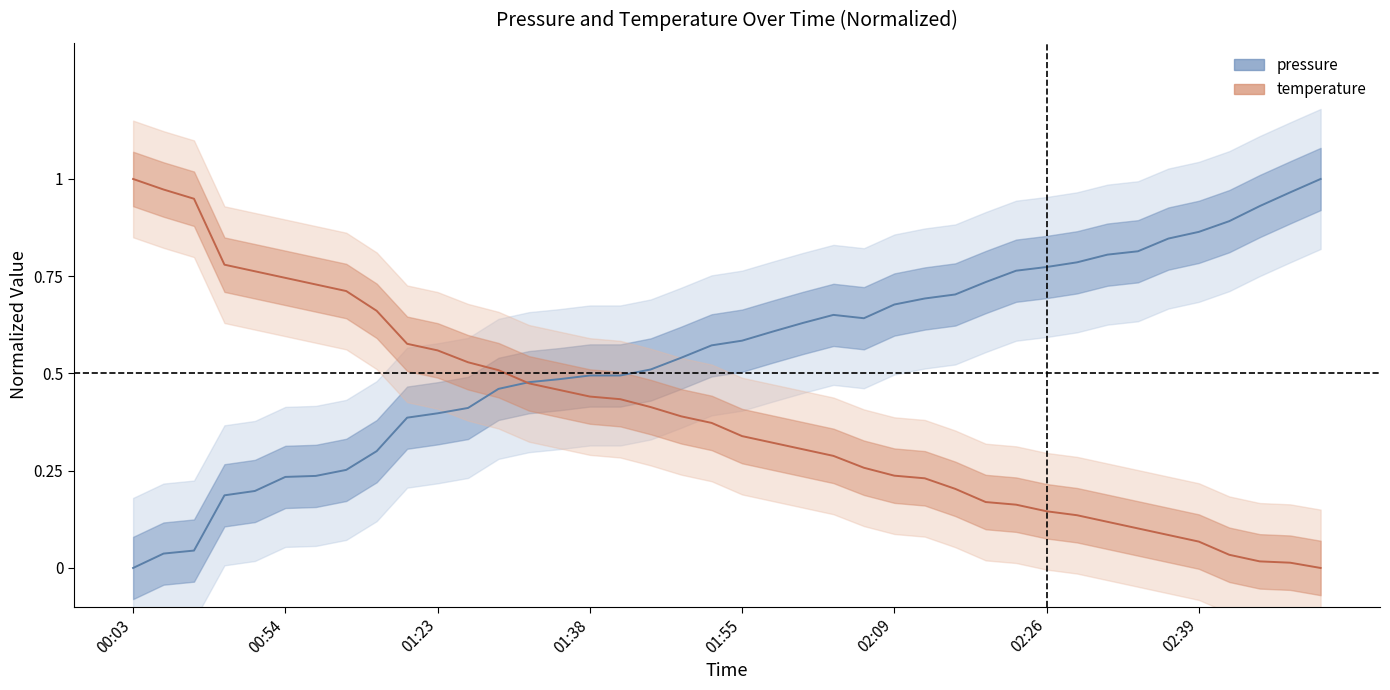

What is the difference between the second highest and minimum values in the pressure series?

1.0